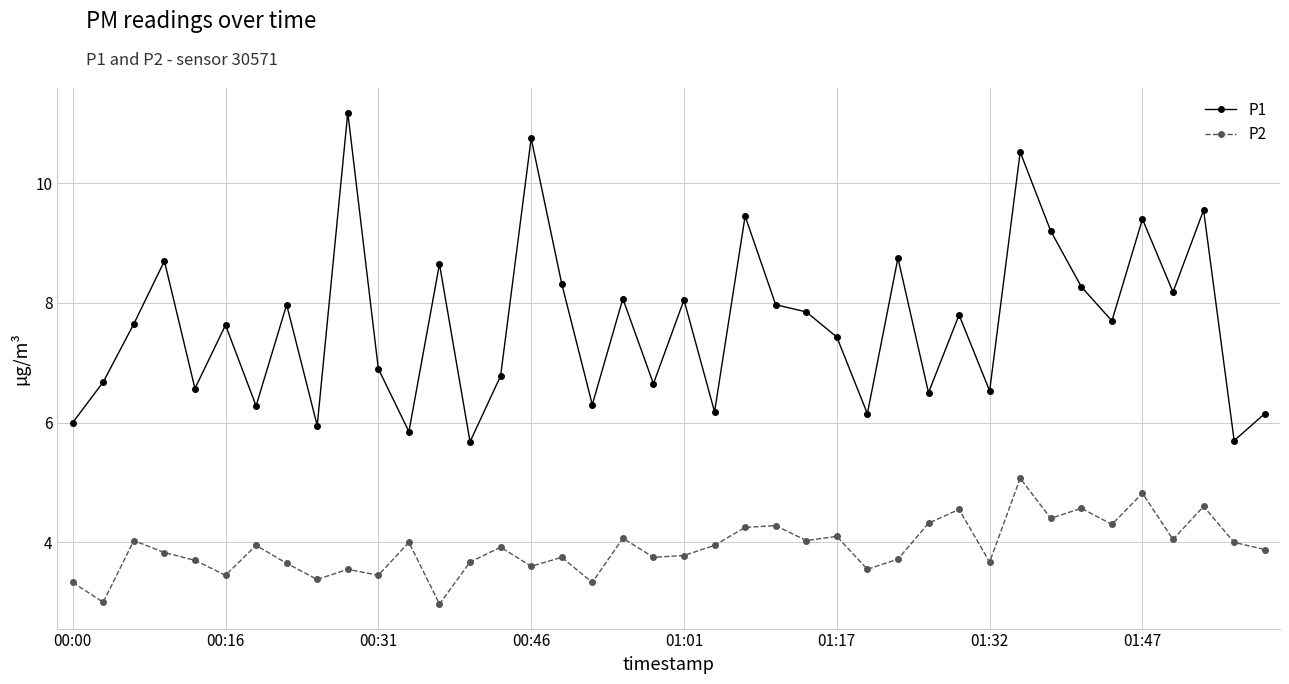

True or false: P2 and P1 intersect in this chart.

False